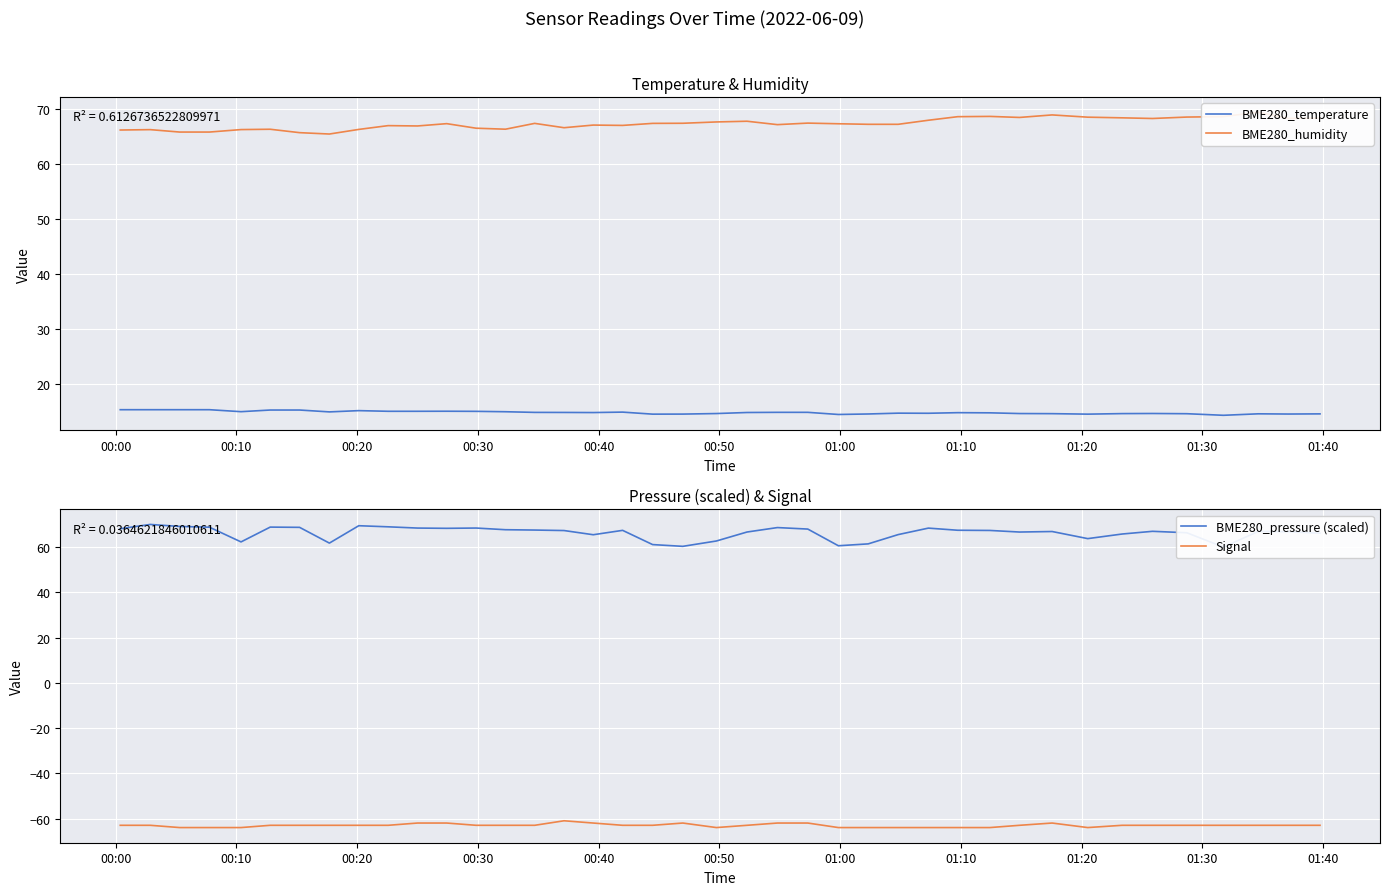

What is the value of the BME280_temperature point at the 18th from the left?

14.9